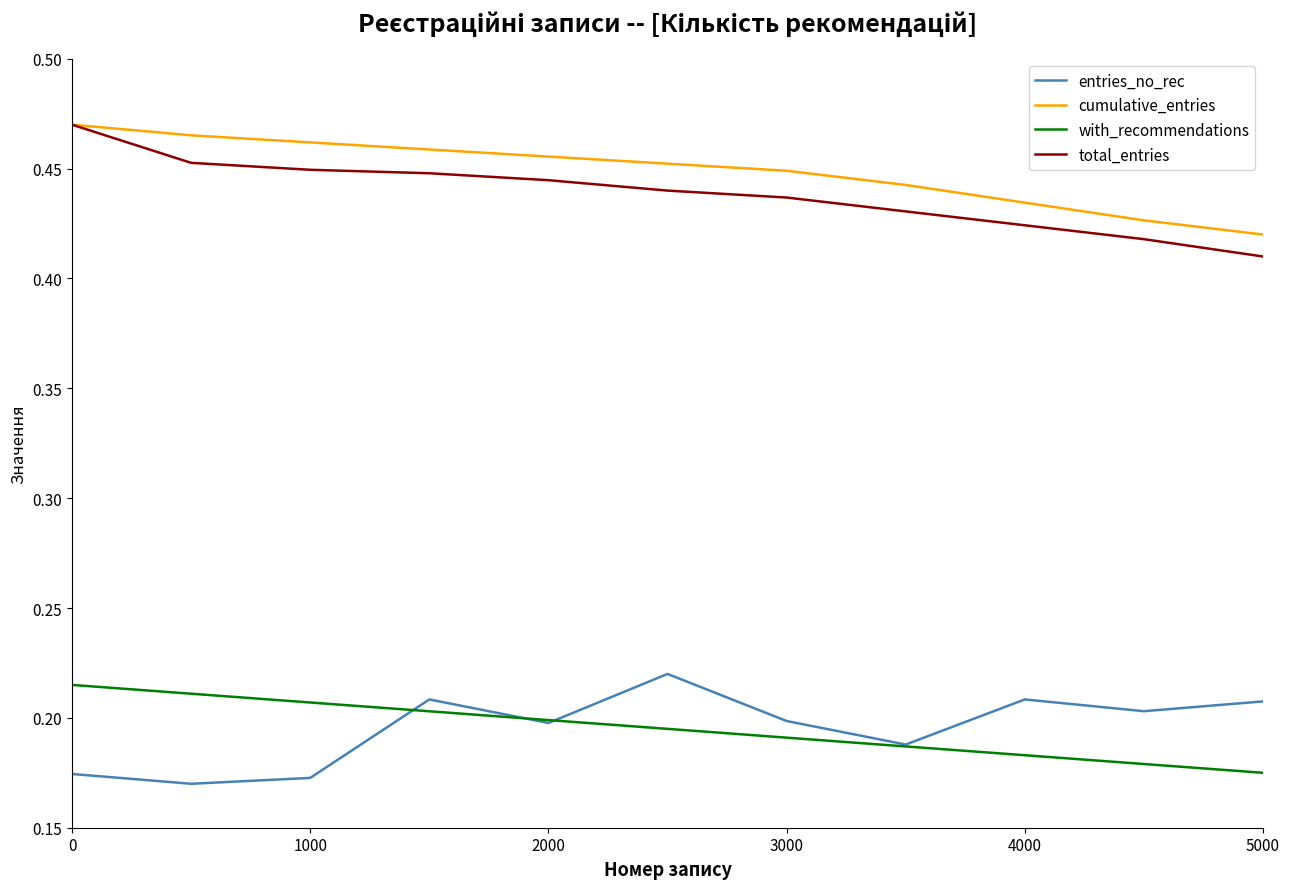

True or false: cumulative_entries and entries_no_rec intersect in this chart.

False